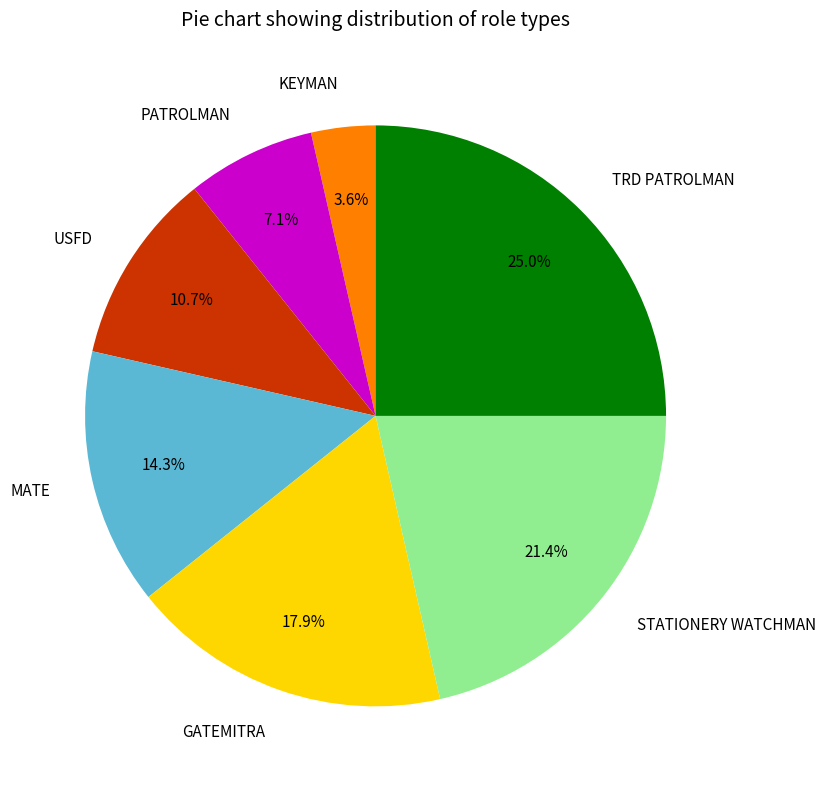

Between MATE and PATROLMAN, which is larger?

MATE